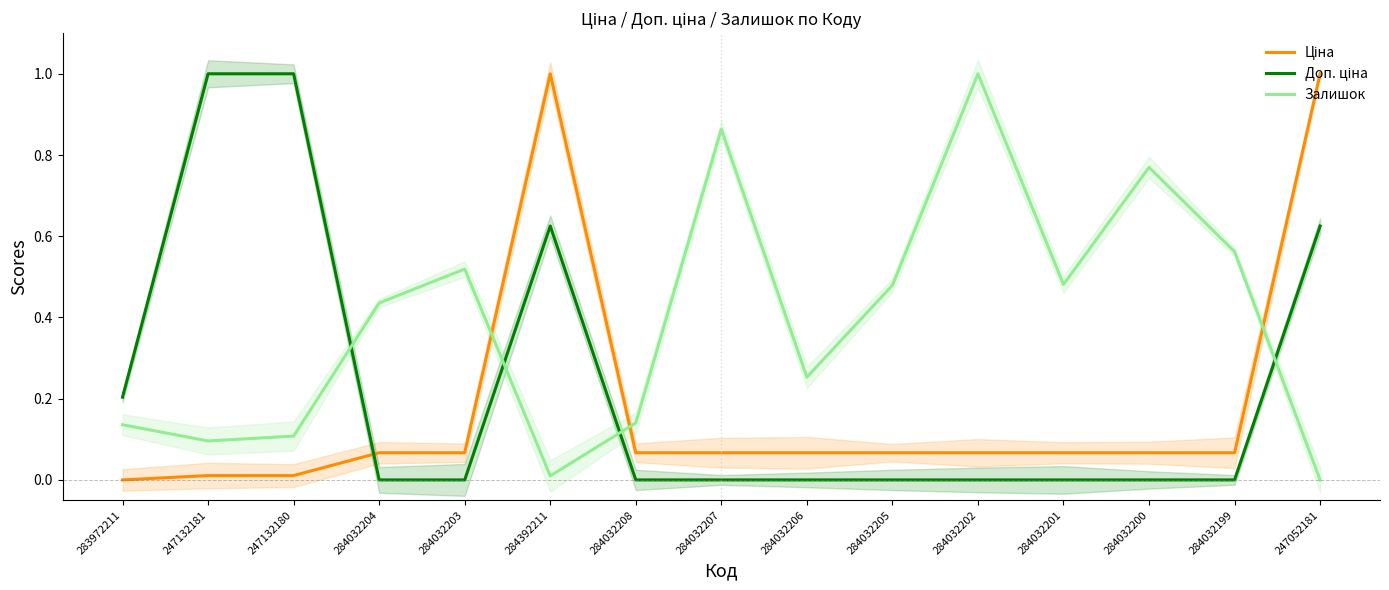

Which series changed the most between 284032203 and 284032206?

Залишок